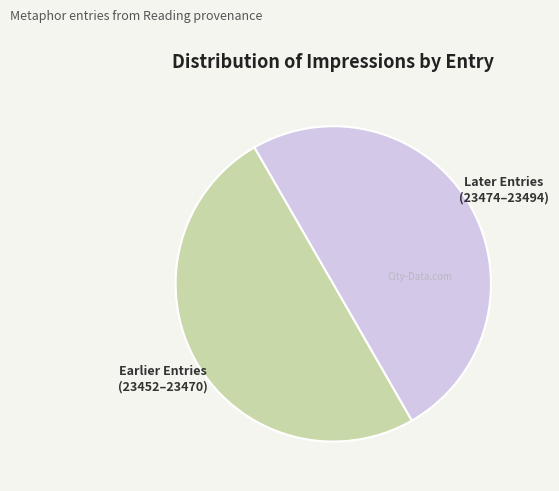

How many segments does this pie chart have?

2